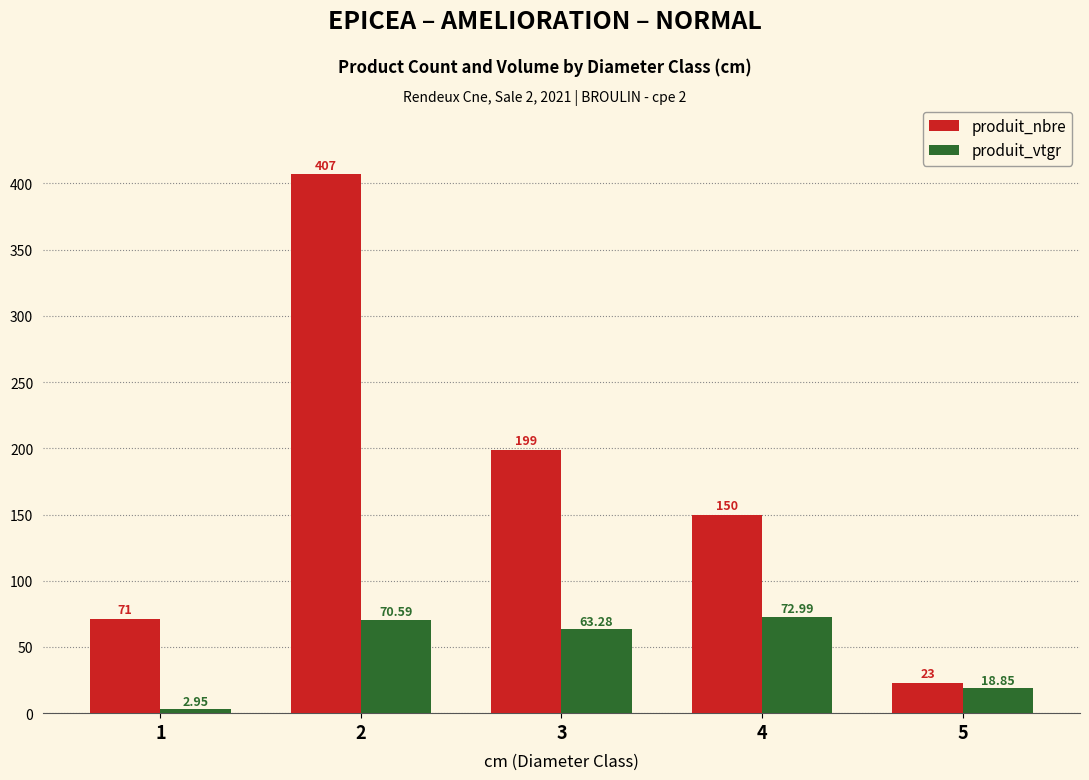

At which label does produit_vtgr reach its peak?

4